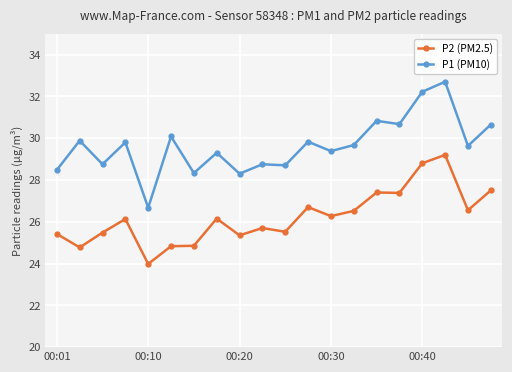

How many lines are shown in the chart?

2